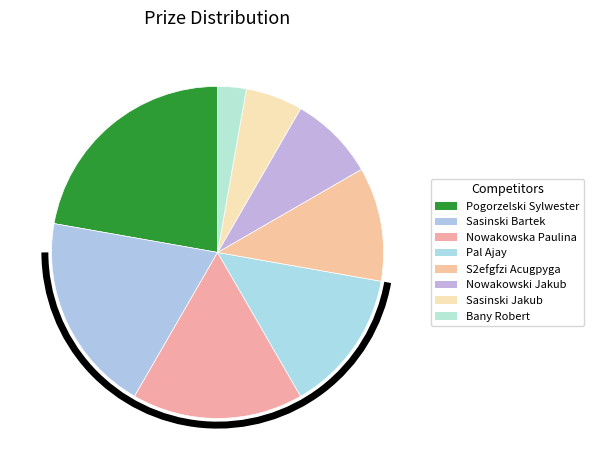

What is the total percentage of Sasinski Bartek and Nowakowski Jakub?

27.8%